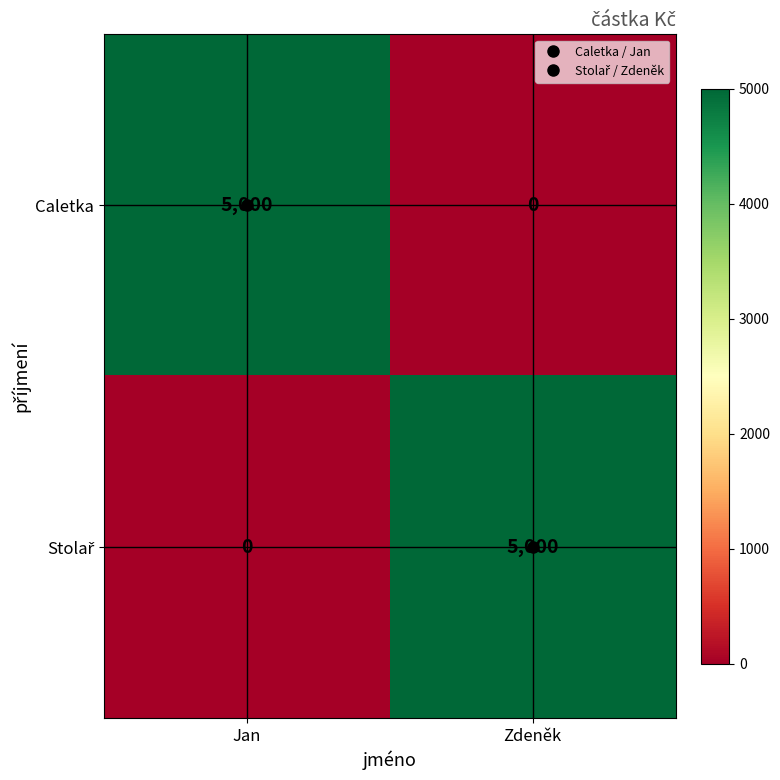

Is it true that Caletka equals 0 at Zdeněk?

True